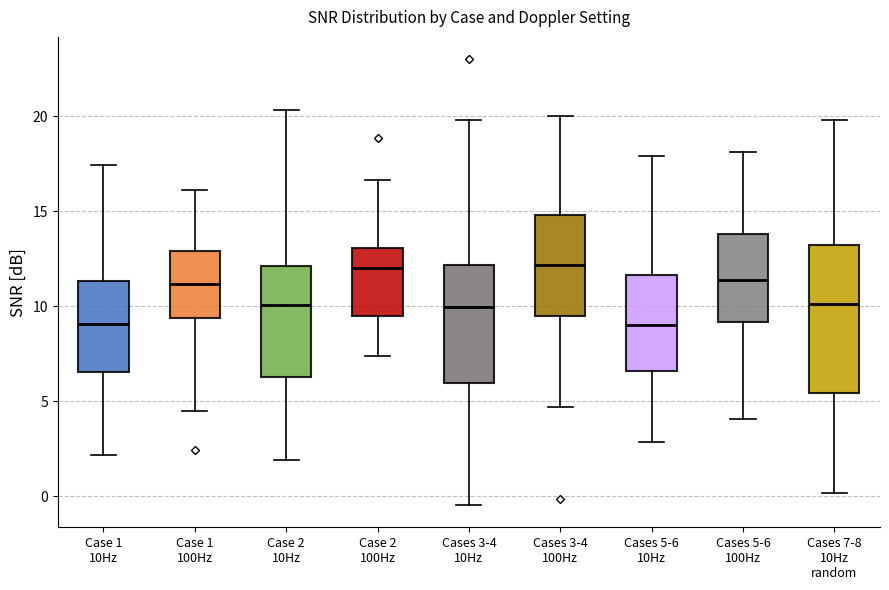

Reading left to right, transcribe this box plot: for each box, give where its median line is, the range the box spans, and where its two whiskers end, as read against the y-axis. The values are not printed on the chart, so give them approximately, as read against the axis.

Case 1 10Hz: median 9.0, box 6.5 to 11.5, whiskers 2.0 to 17.5
Case 1 100Hz: median 11.0, box 9.5 to 13.0, whiskers 4.5 to 16.0
Case 2 10Hz: median 10.0, box 6.5 to 12.0, whiskers 2.0 to 20.5
Case 2 100Hz: median 12.0, box 9.5 to 13.0, whiskers 7.5 to 16.5
Cases 3-4 10Hz: median 10.0, box 6.0 to 12.0, whiskers -0.5 to 20.0
Cases 3-4 100Hz: median 12.0, box 9.5 to 15.0, whiskers 4.5 to 20.0
Cases 5-6 10Hz: median 9.0, box 6.5 to 11.5, whiskers 3.0 to 18.0
Cases 5-6 100Hz: median 11.5, box 9.0 to 14.0, whiskers 4.0 to 18.0
Cases 7-8 10Hz random: median 10.0, box 5.5 to 13.0, whiskers 0.0 to 20.0